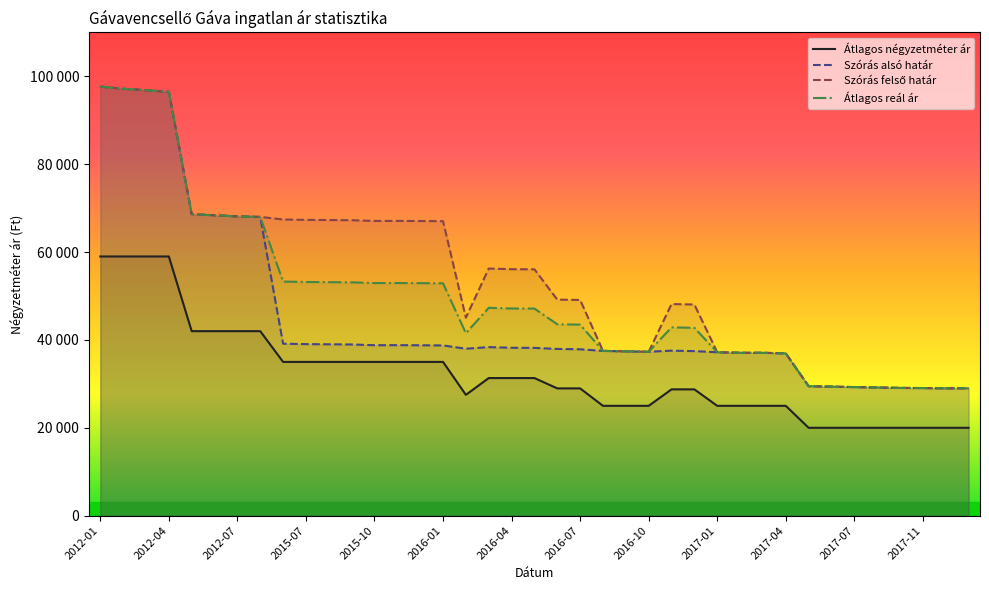

List the series in order of their peak value, lowest first.

Átlagos négyzetméter ár, Szórás alsó határ, Szórás felső határ, Átlagos reál ár